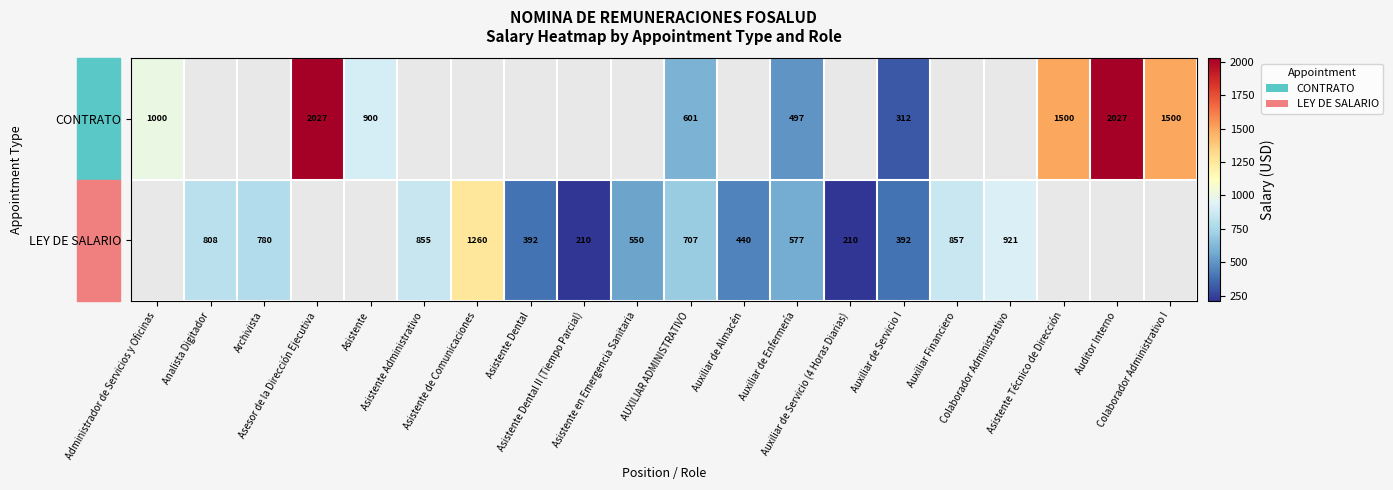

How many values in the CONTRATO series exceed 601?

6